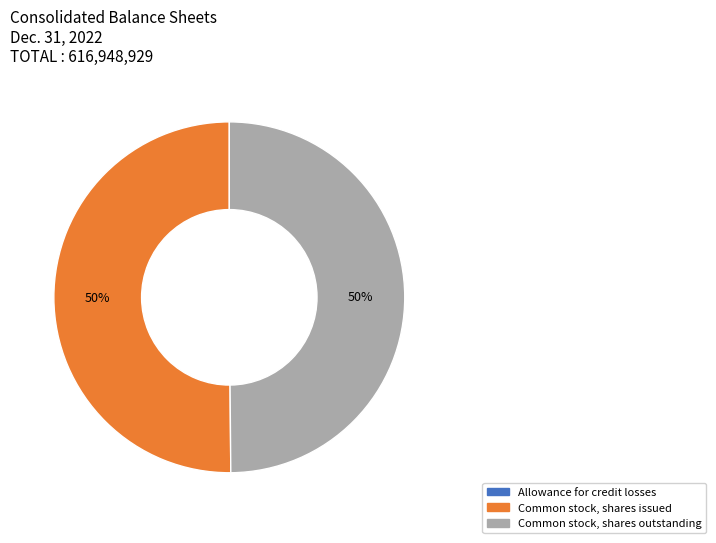

To the nearest percent, what portion does Common stock, shares issued represent?

50%